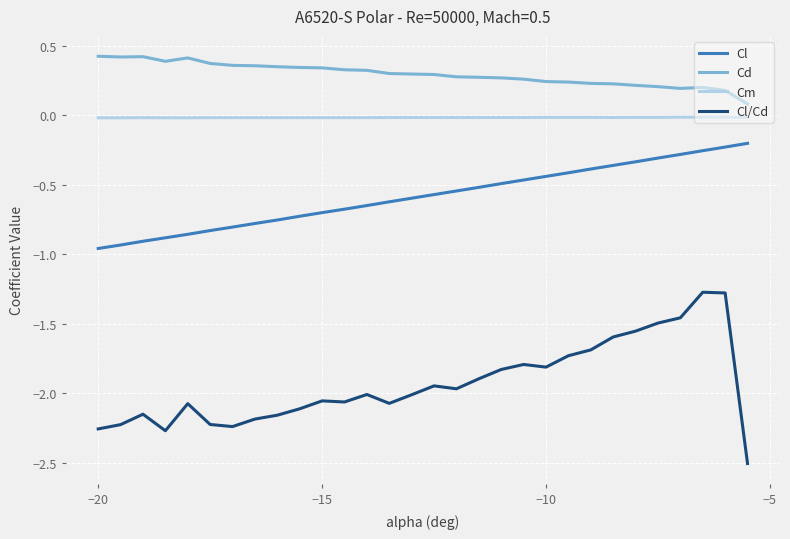

How many lines are shown in the chart?

4